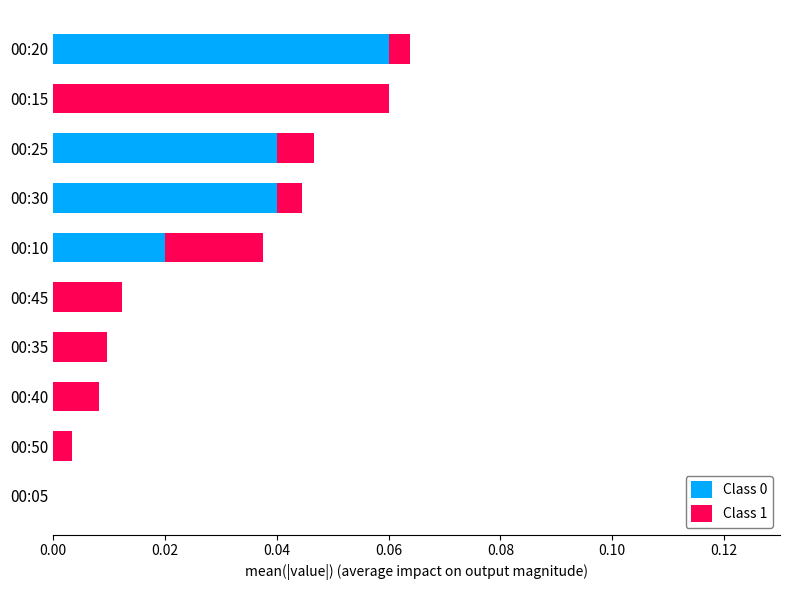

Which category has the highest value in the Class 0 series?

00:20